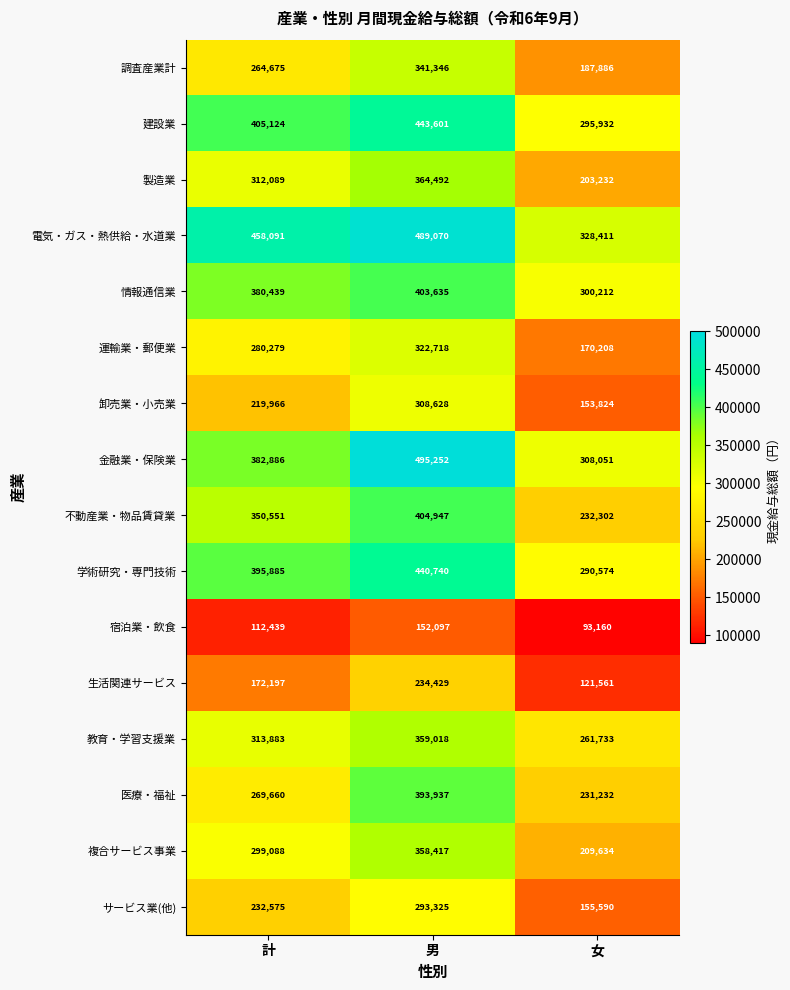

What is the difference between the maximum and minimum values in the 医療・福祉 series?

162705